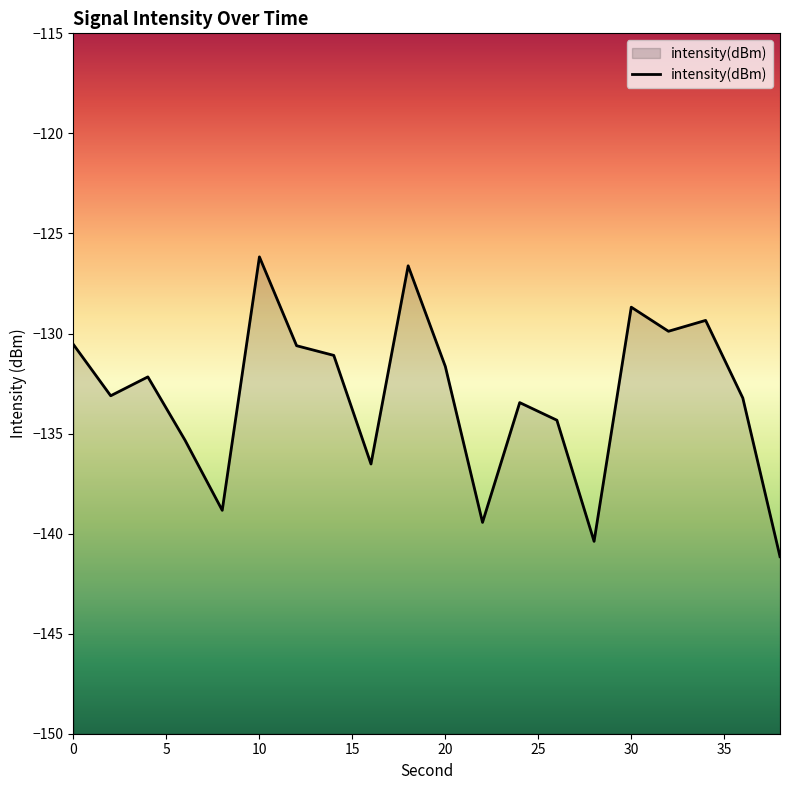

Count the number of categories in the chart.

20